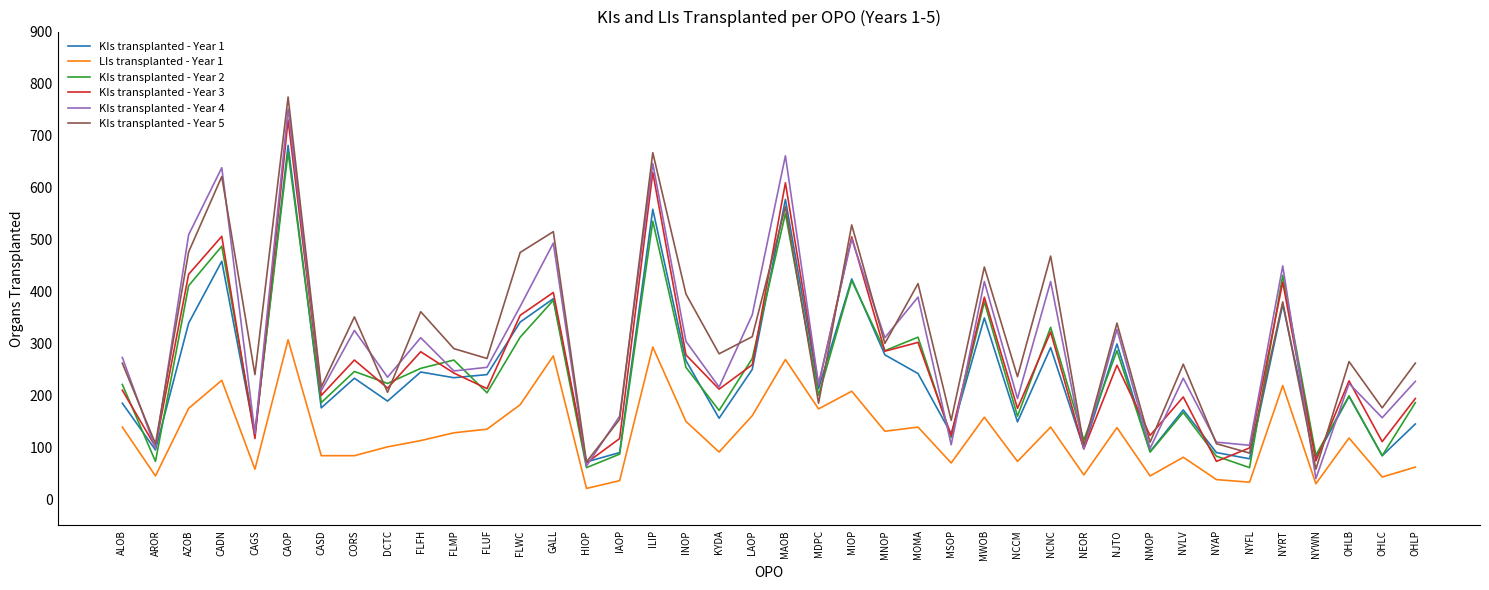

Which series has the largest range (max minus min)?

KIs transplanted - Year 5